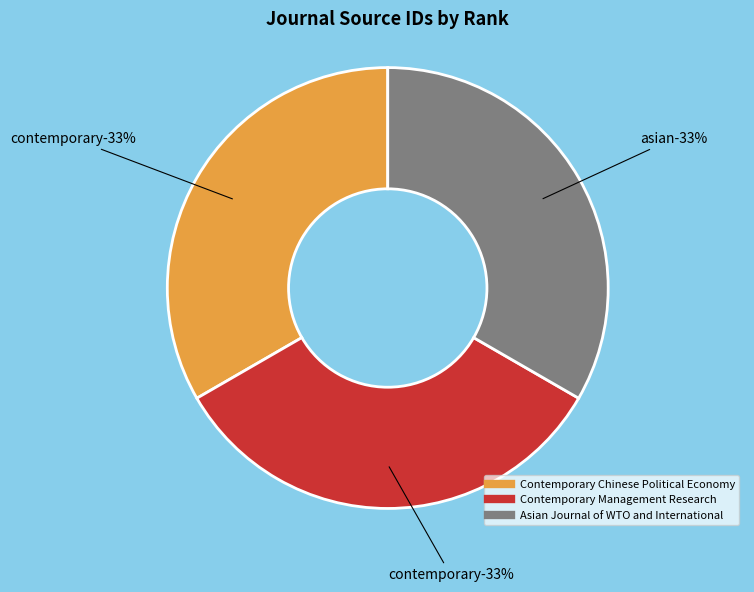

What percentage do Asian Journal of WTO and International and Contemporary Management Research together represent?

66.7%